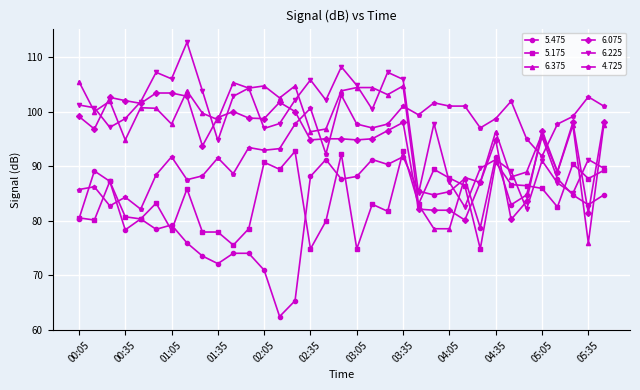

What is the value of the 5.475 point at the 15th from the left?

65.3